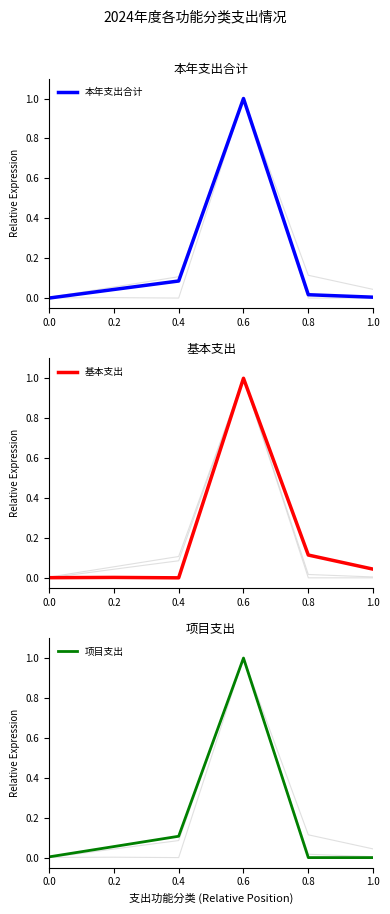

At which label does 本年支出合计 reach its peak?

0.6